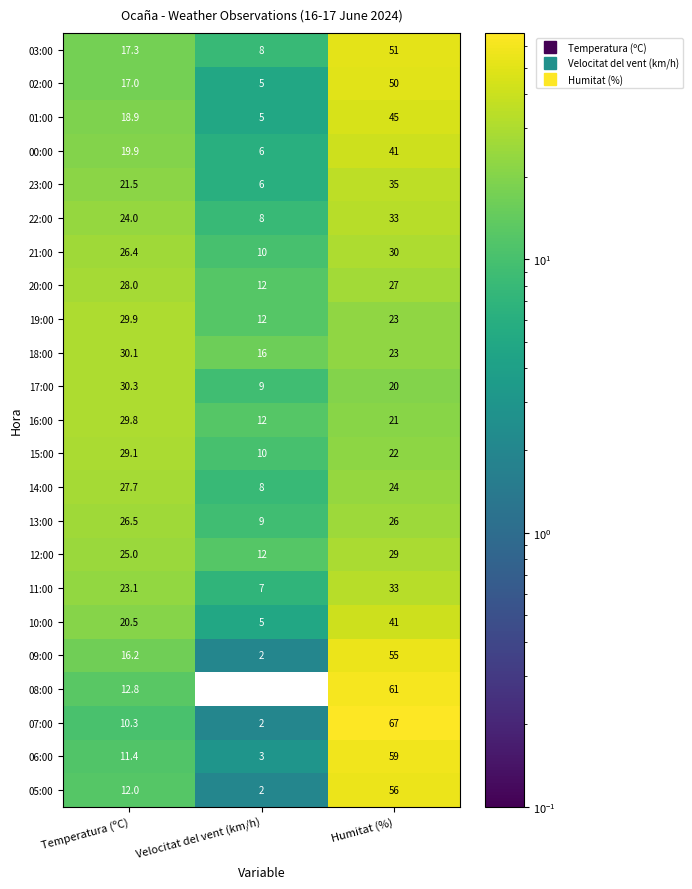

What is the approximate value of 11:00 at Humitat (%)?

33.0